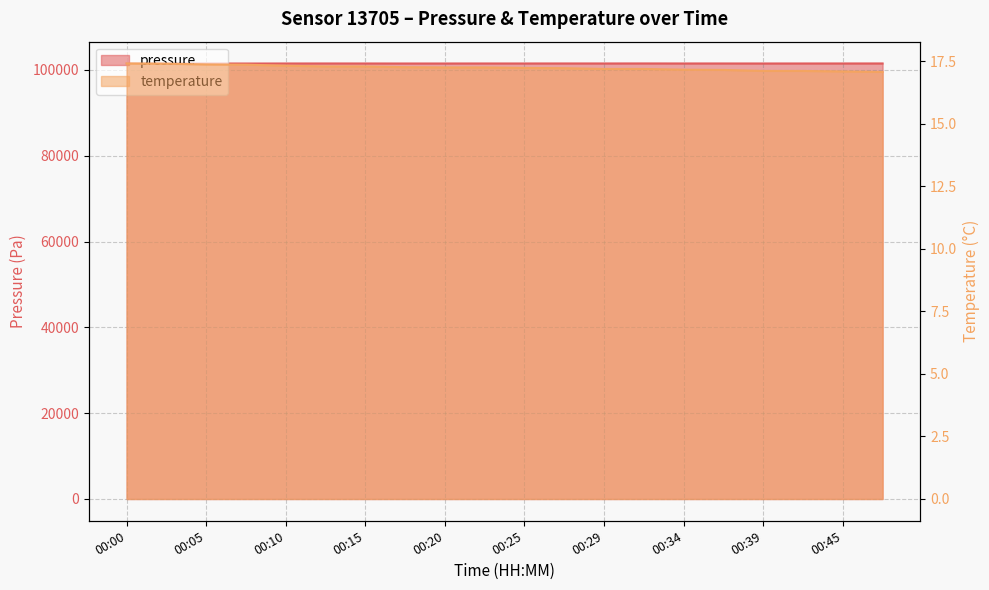

Rank the categories by pressure value from lowest to highest.

00:02, 00:00, 00:07, 00:17, 00:05, 00:20, 00:39, 00:10, 00:15, 00:25, 00:22, 00:42, 00:37, 00:12, 00:34, 00:29, 00:45, 00:27, 00:47, 00:32